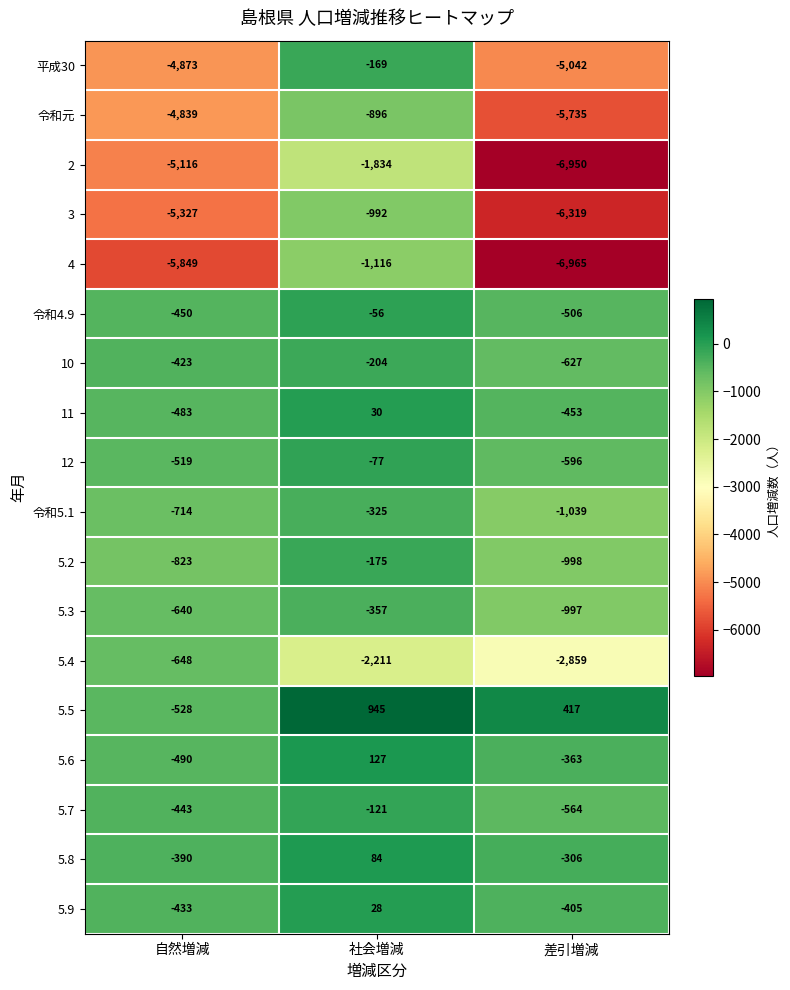

What is the spread (max minus min) of values at 社会増減?

3156